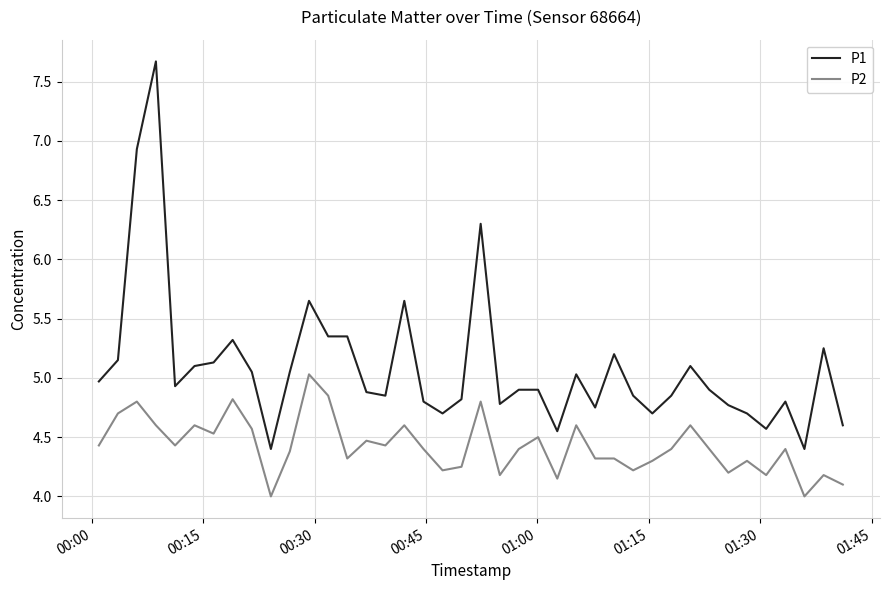

List the series in order of their overall mean, highest first.

P1, P2